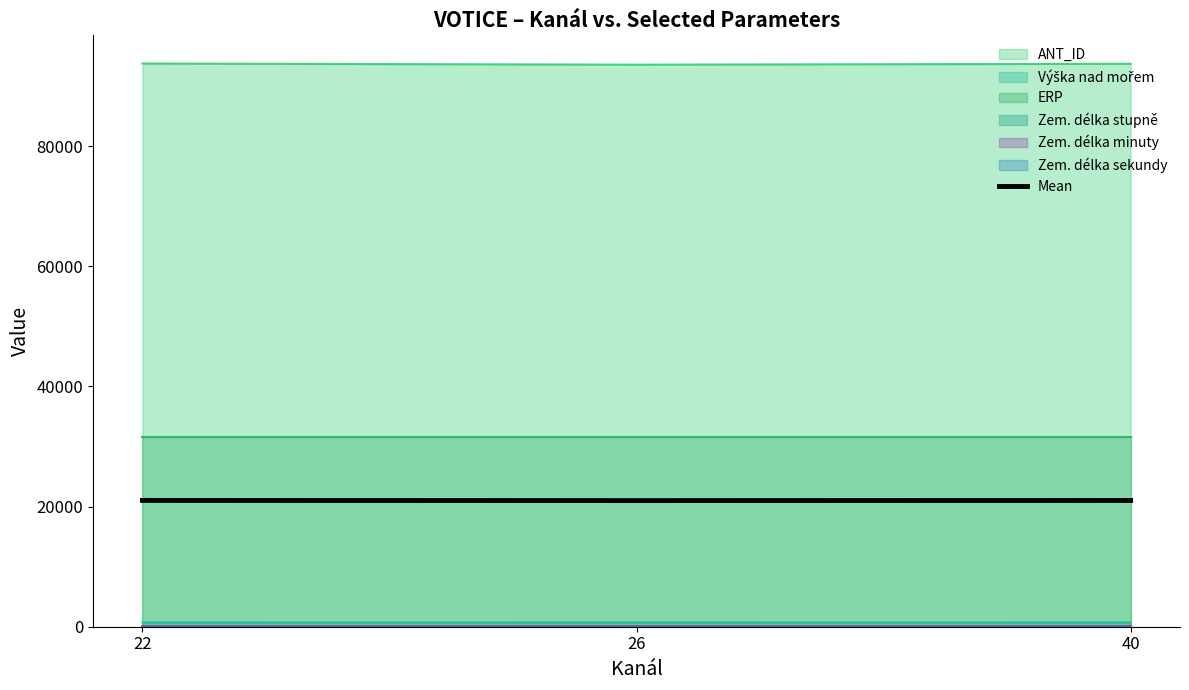

What is the maximum value for Mean?

21021.9